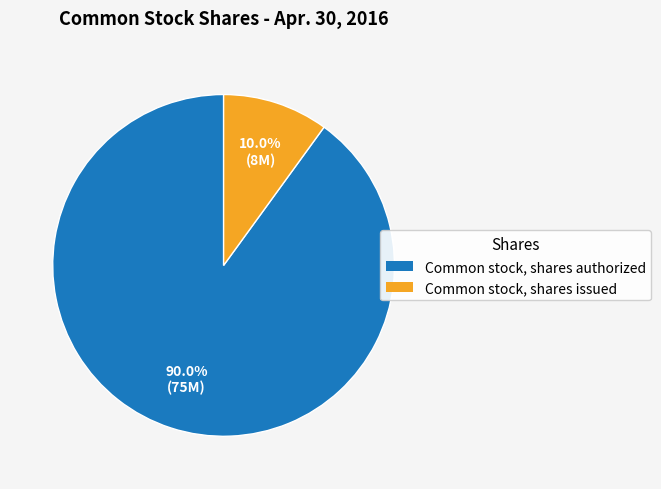

Is it true that Common stock, shares authorized is 99% of the pie?

False